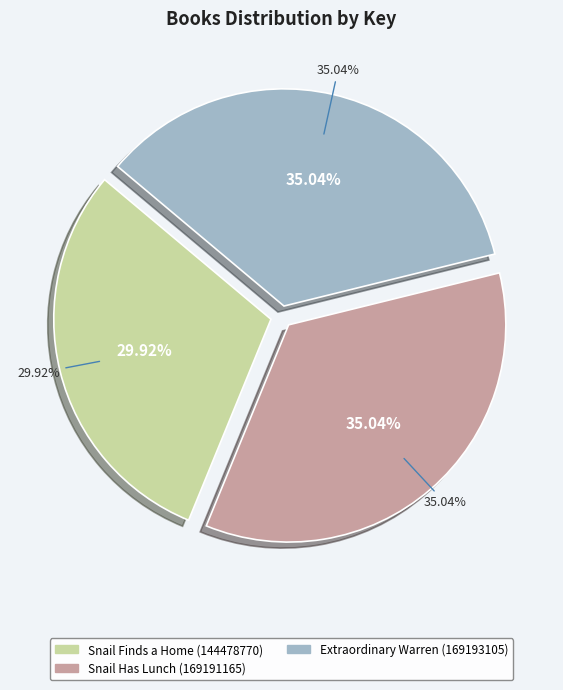

What percentage is NOT represented by Snail Has Lunch (169191165)?

65.0%